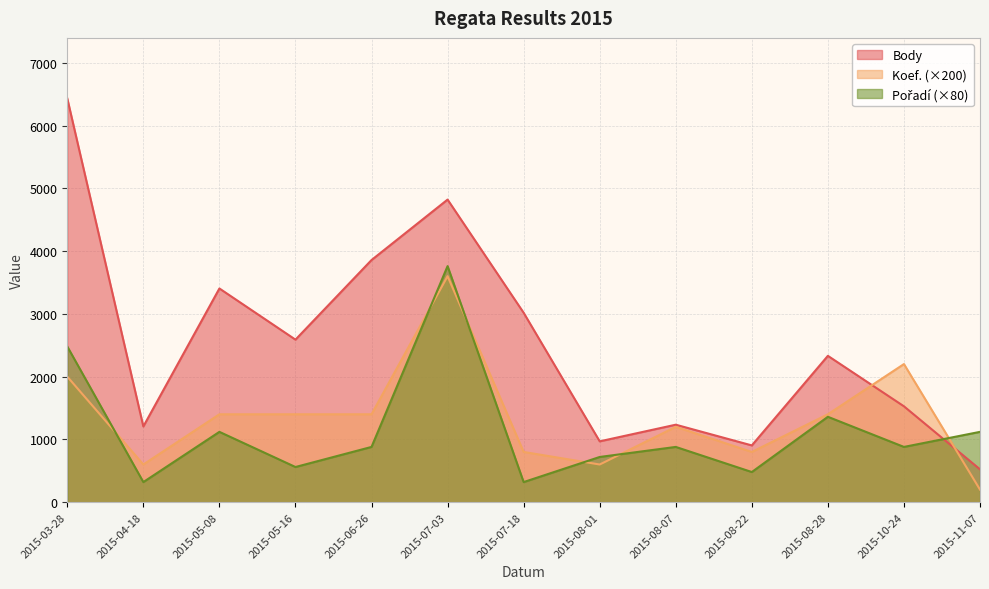

Where is Koef. nearest to the value 1900?

2015-03-28